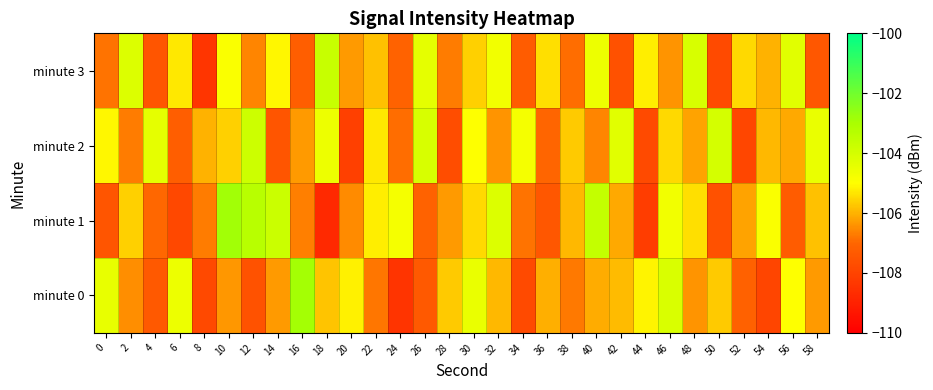

Count the number of data series in this chart.

4